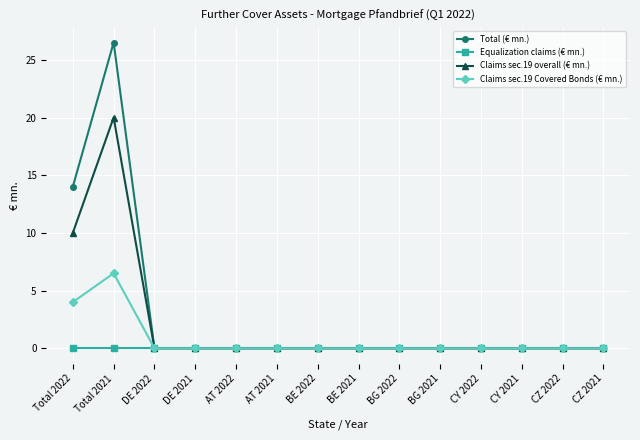

At which label is Claims sec.19 Covered Bonds (€ mn.) closest to 3?

Total 2022